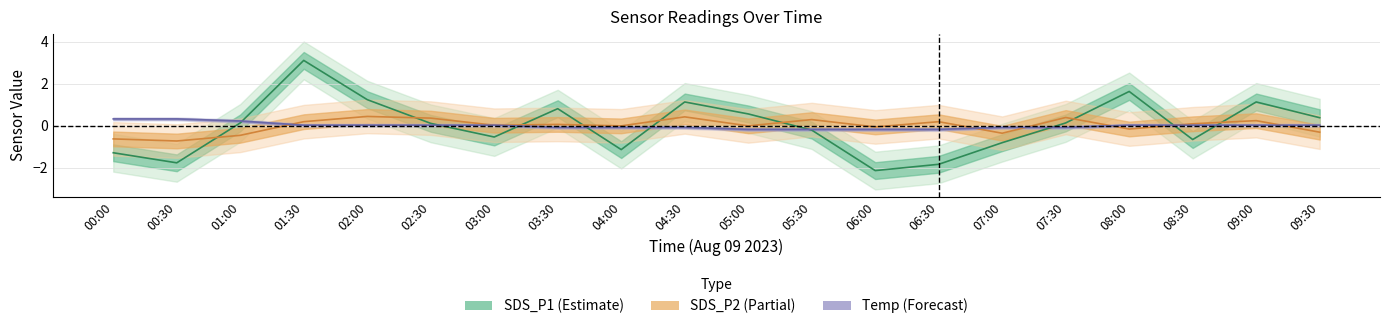

How many lines are shown in the chart?

3